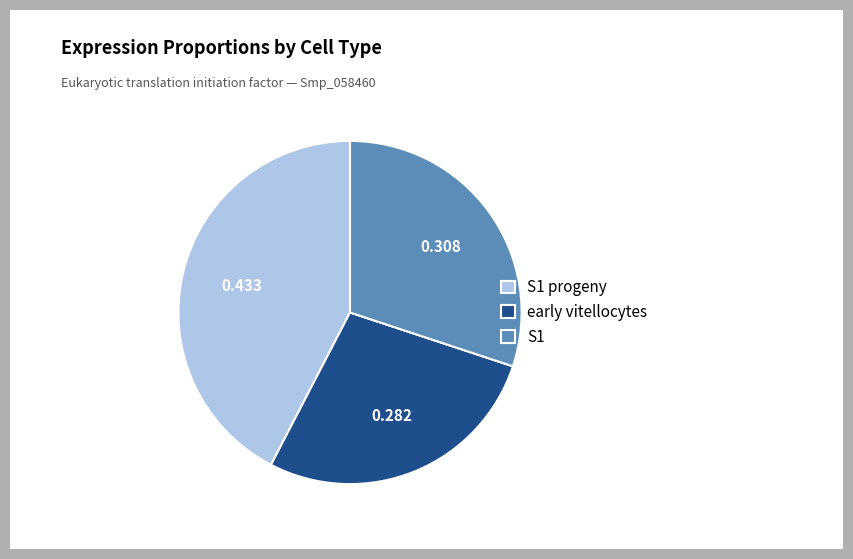

What is the largest slice in the pie chart?

S1 progeny